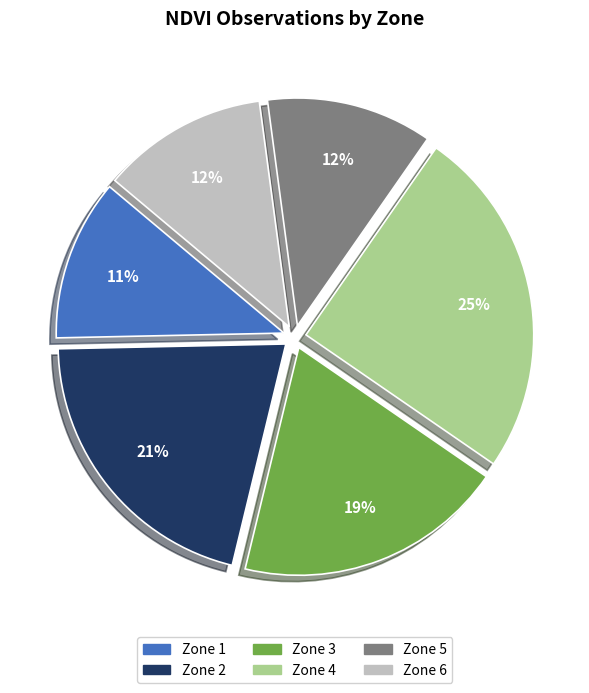

Do Zone 4 and Zone 5 together represent more than half of the pie?

No